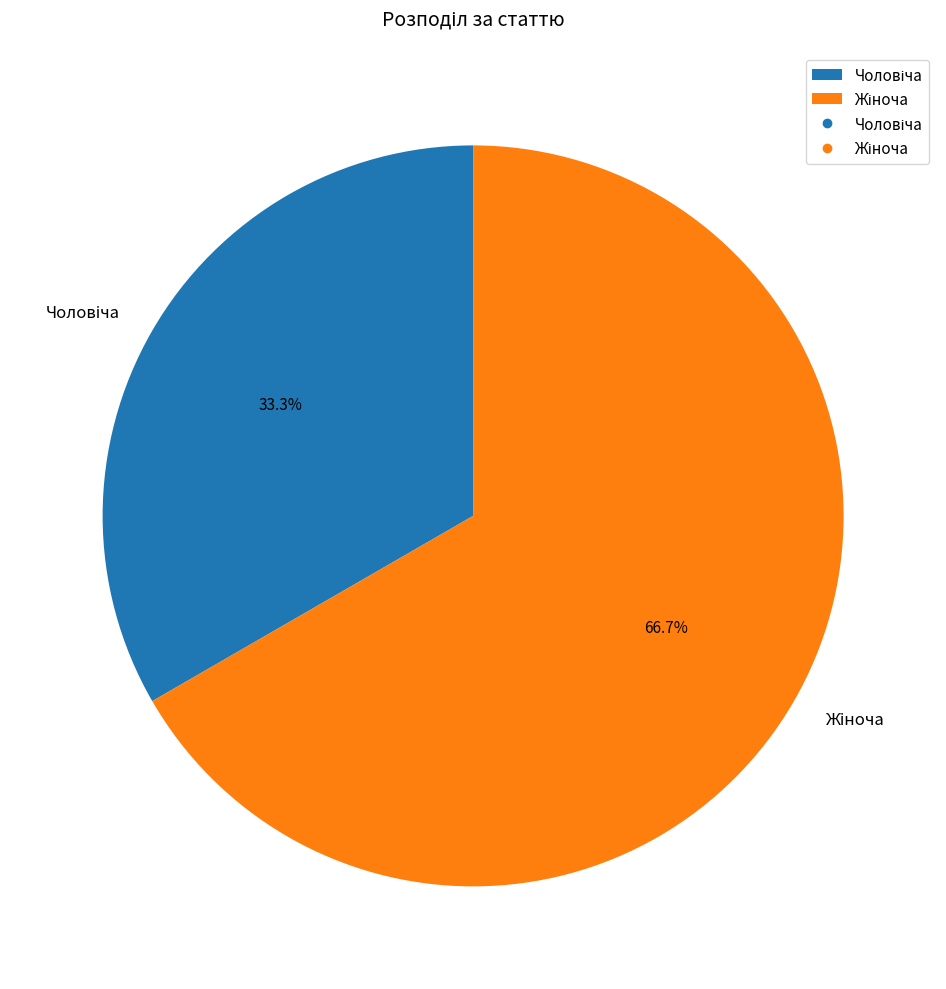

Is there a majority slice in this chart?

Yes